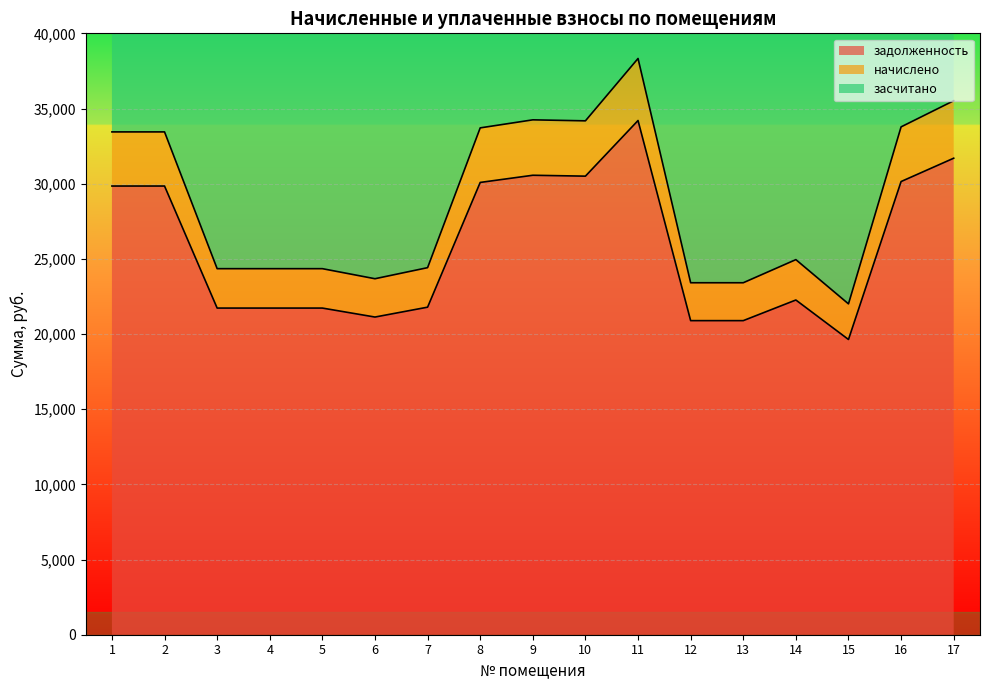

What is the highest value of the начислено series?

38326.8